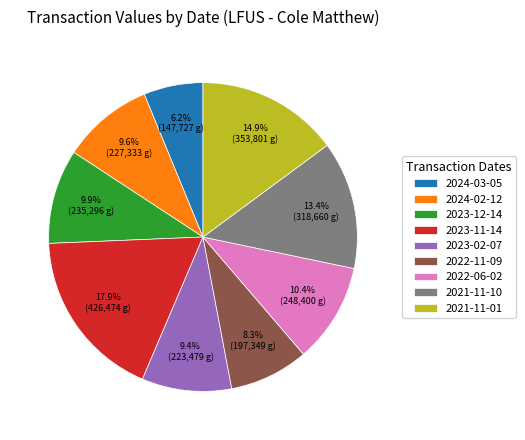

To the nearest percent, what is the combined percentage of 2022-11-09 and 2023-02-07?

18%